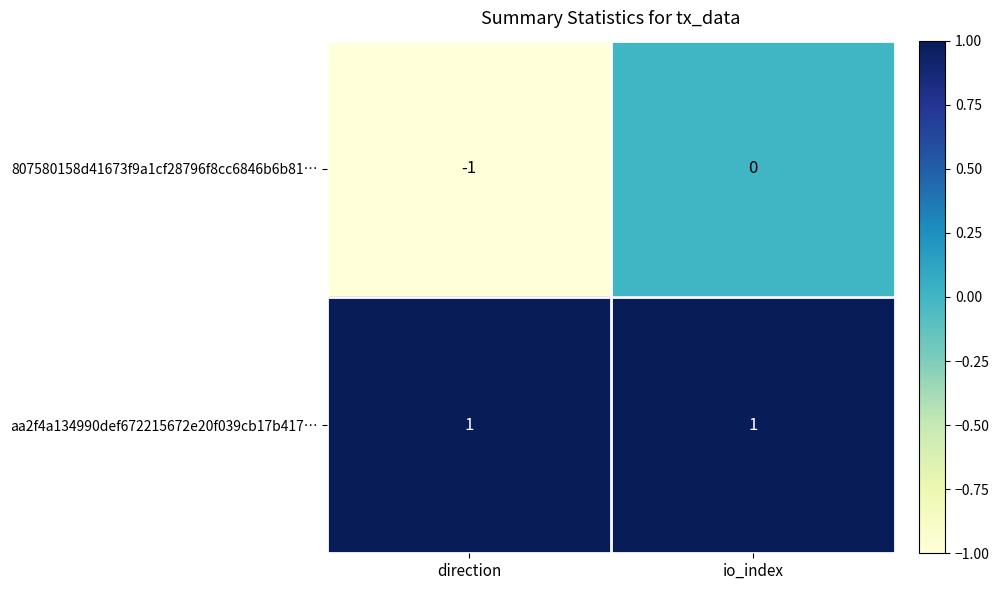

The 807580158d41673f9a1cf28796f8cc6846b6b81… series shows 0 at io_index. True or false?

True